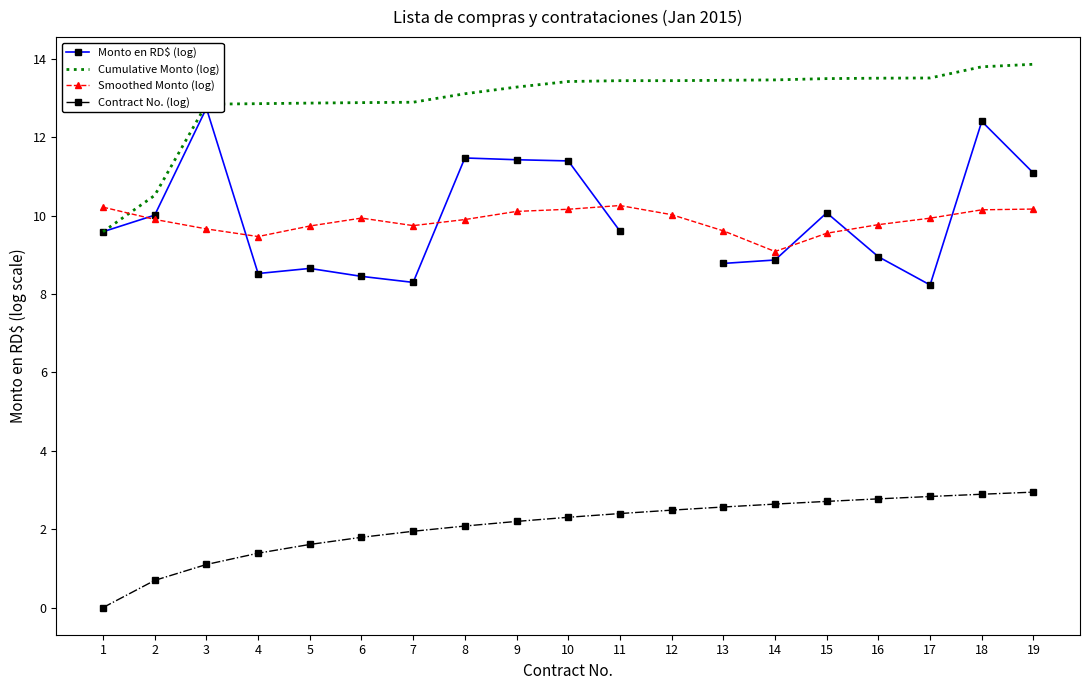

How many interior local peaks does the Smoothed Monto (log) series have?

2